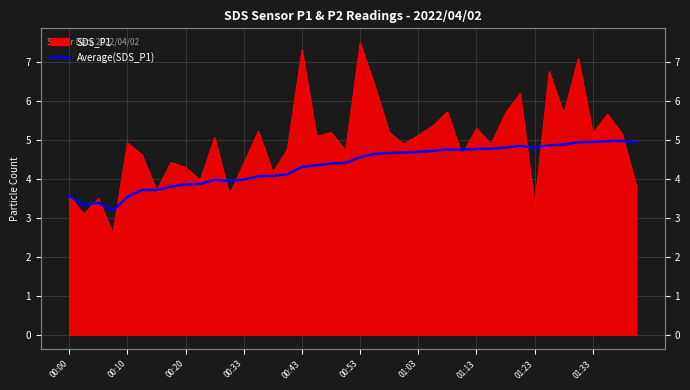

How many lines are shown in the chart?

1